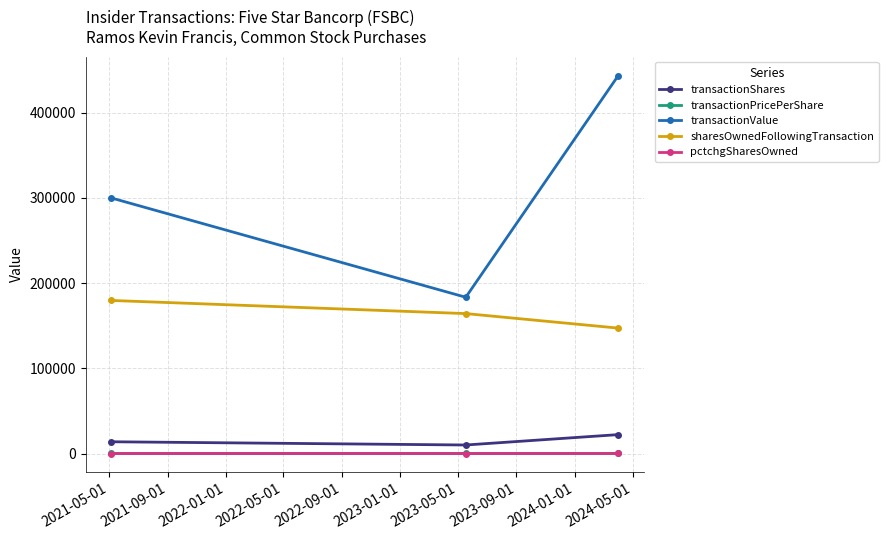

Count the number of data series in this chart.

5